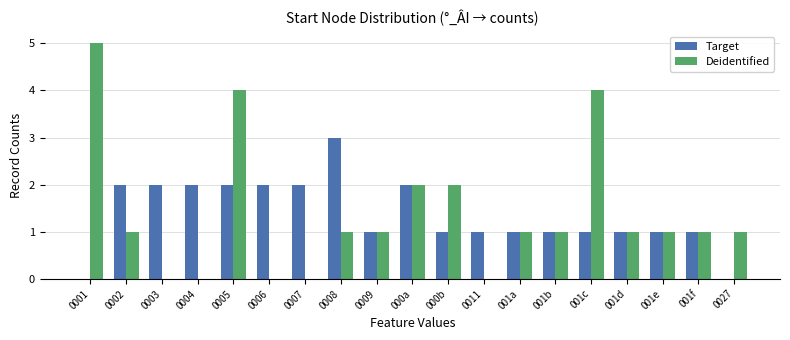

Is the value of Deidentified at 0004 greater than the value of Target at 001f?

No